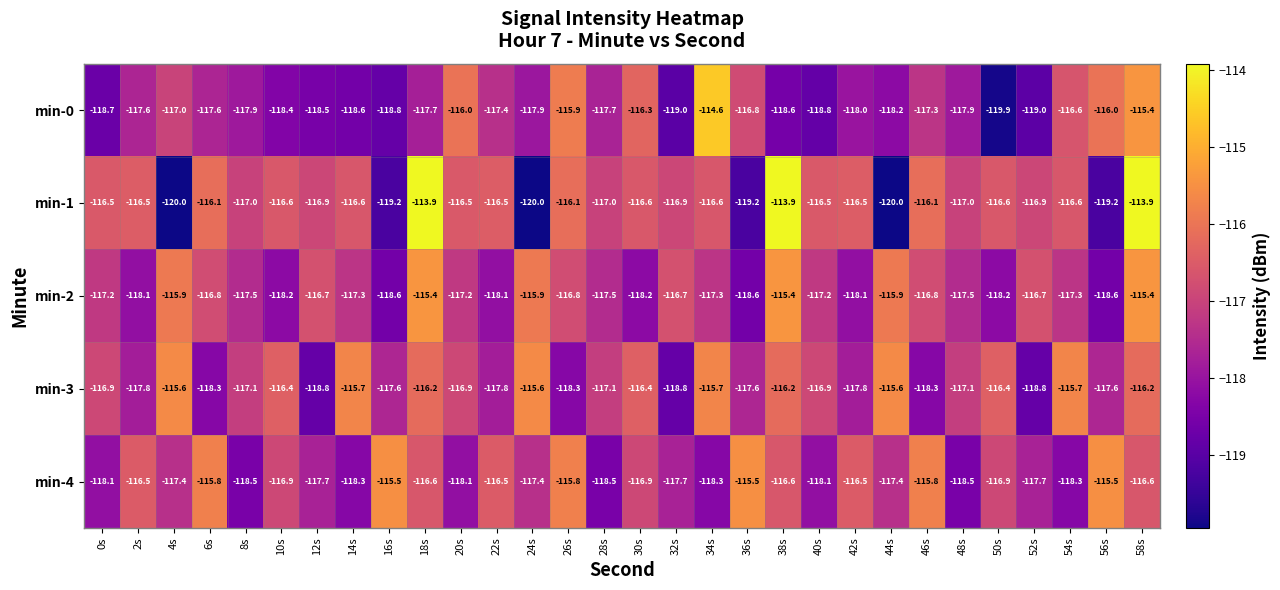

What value does the min-1 series have at 8s?

-117.0